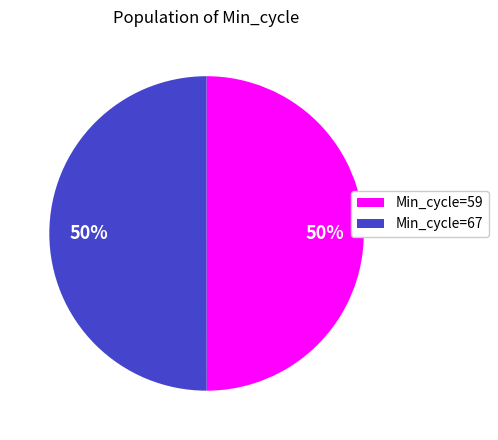

To the nearest percent, what is the average slice percentage?

50%